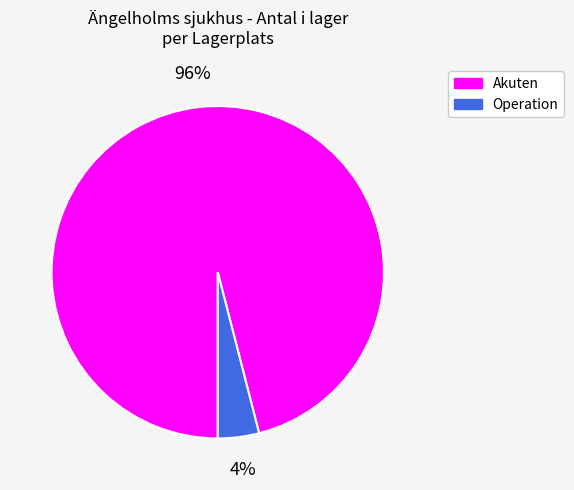

True or false: Akuten accounts for 96% of the total.

True